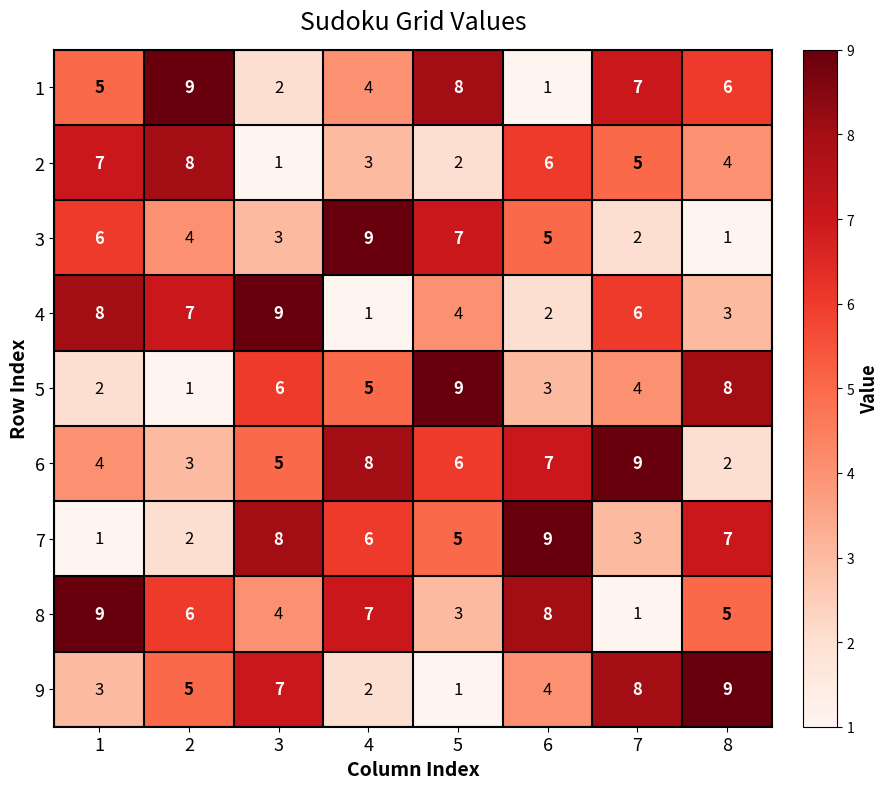

What is the spread (max minus min) of values at 1?

8